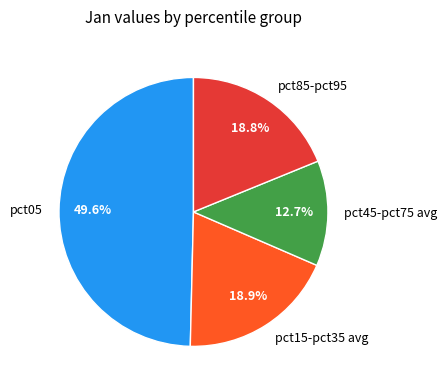

What is the smallest slice in the pie chart?

pct45-pct75 avg